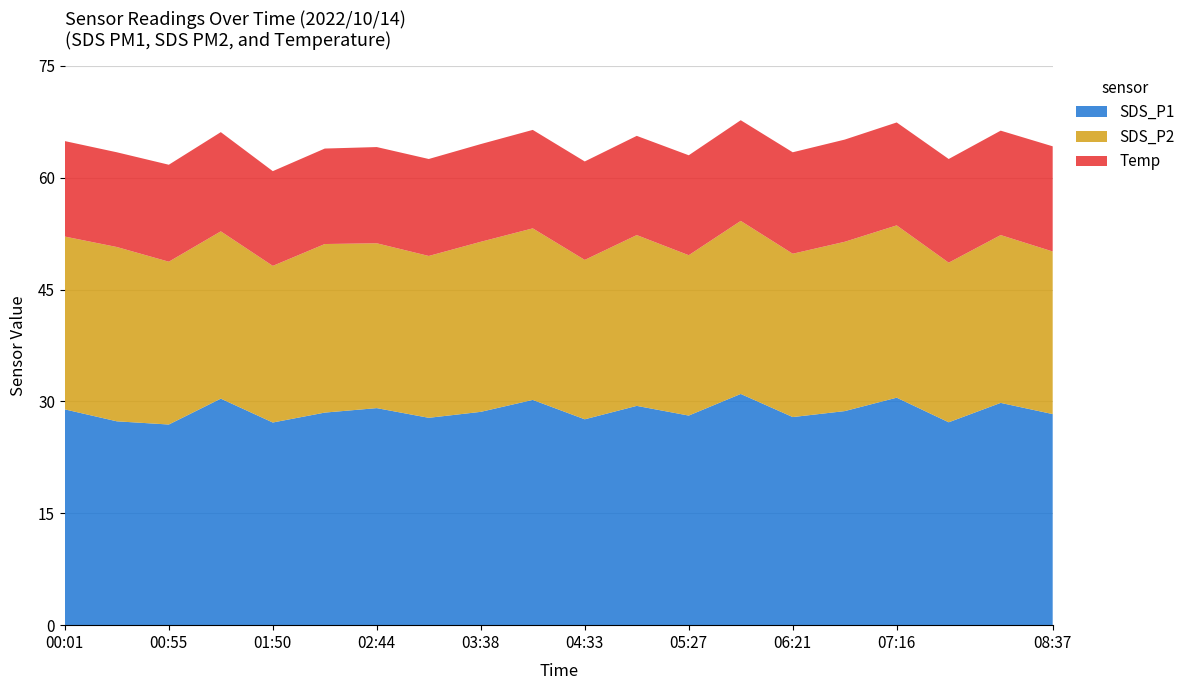

Reading left to right, extract all data points from this chart.

SDS_P1: 00:01=28.9	00:28=27.3	00:55=26.9	01:22=30.4	01:50=27.2	02:17=28.5	02:44=29.1	03:11=27.8	03:38=28.6	04:05=30.2	04:33=27.6	05:00=29.4	05:27=28.1	05:54=31.0	06:21=27.9	06:49=28.7	07:16=30.5	07:43=27.2	08:10=29.8	08:37=28.3
SDS_P2: 00:01=23.2	00:28=23.4	00:55=21.8	01:22=22.4	01:50=21.0	02:17=22.6	02:44=22.1	03:11=21.7	03:38=22.8	04:05=23.0	04:33=21.4	05:00=22.9	05:27=21.5	05:54=23.2	06:21=21.9	06:49=22.7	07:16=23.1	07:43=21.4	08:10=22.5	08:37=21.8
Temp: 00:01=12.8	00:28=12.7	00:55=13.0	01:22=13.3	01:50=12.7	02:17=12.8	02:44=12.9	03:11=13.0	03:38=13.1	04:05=13.2	04:33=13.2	05:00=13.3	05:27=13.4	05:54=13.5	06:21=13.6	06:49=13.7	07:16=13.8	07:43=13.9	08:10=14.0	08:37=14.1